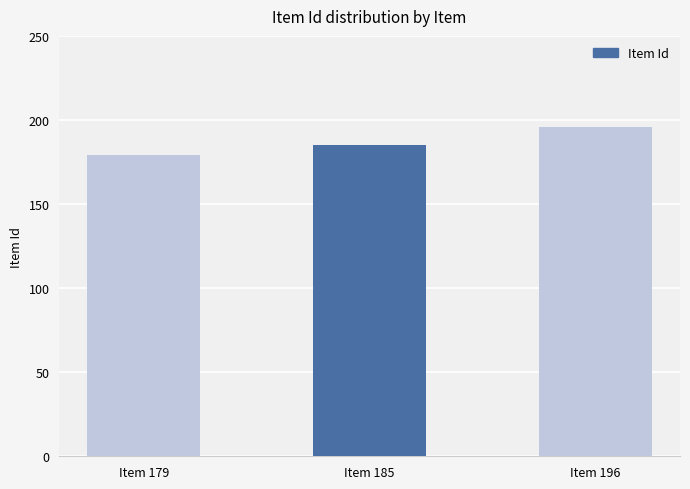

Which category has the lowest value across all series?

Item 179